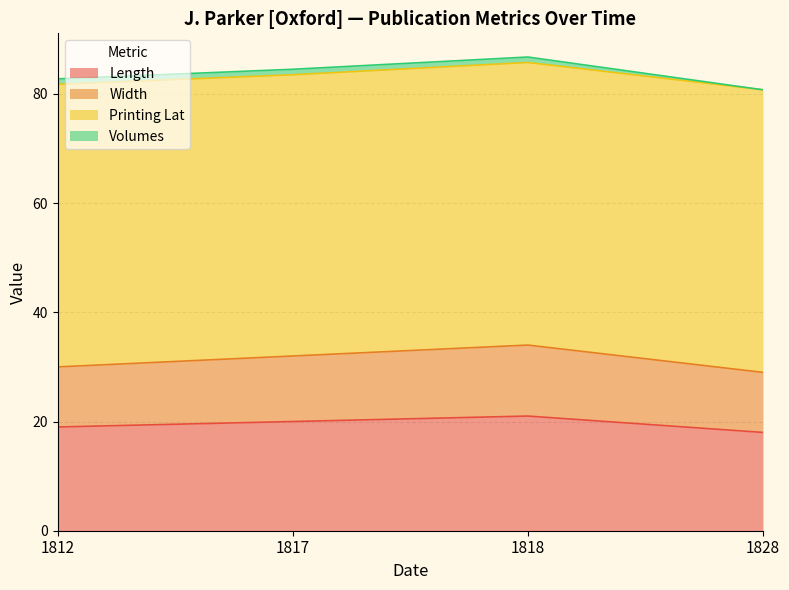

Does the chart display data point markers on the line(s)?

No